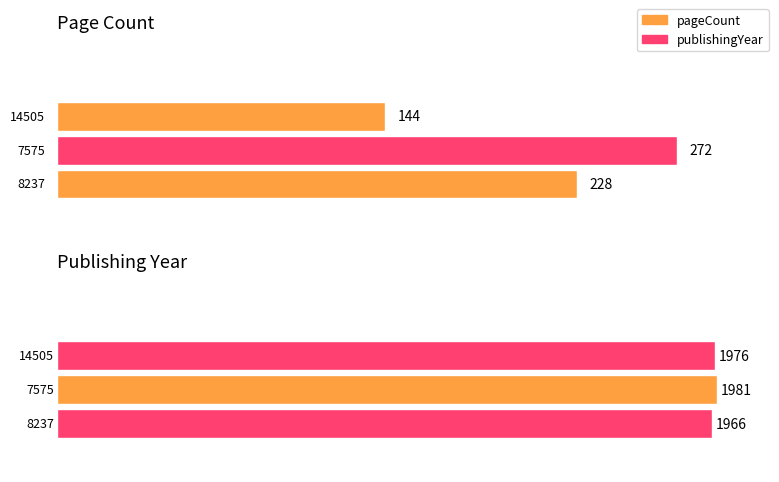

Reading right to left, what are all the values shown in this chart?

pageCount: 144	272	228
publishingYear: 1976	1981	1966